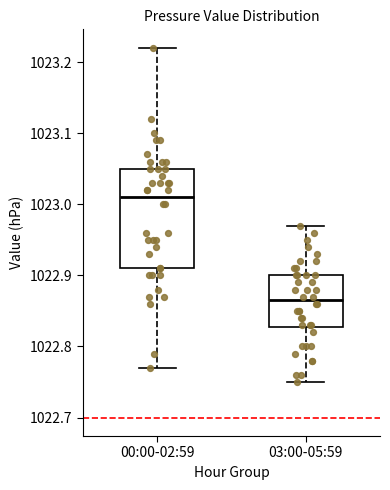

Reading left to right, read every box against the y-axis: the position of its median line, the range the box covers, and the ends of its whiskers. The values are not printed on the chart, so give them approximately, as read against the axis.

00:00-02:59: median 1023.01, box 1022.91 to 1023.05, whiskers 1022.77 to 1023.22
03:00-05:59: median 1022.87, box 1022.83 to 1022.90, whiskers 1022.75 to 1022.97